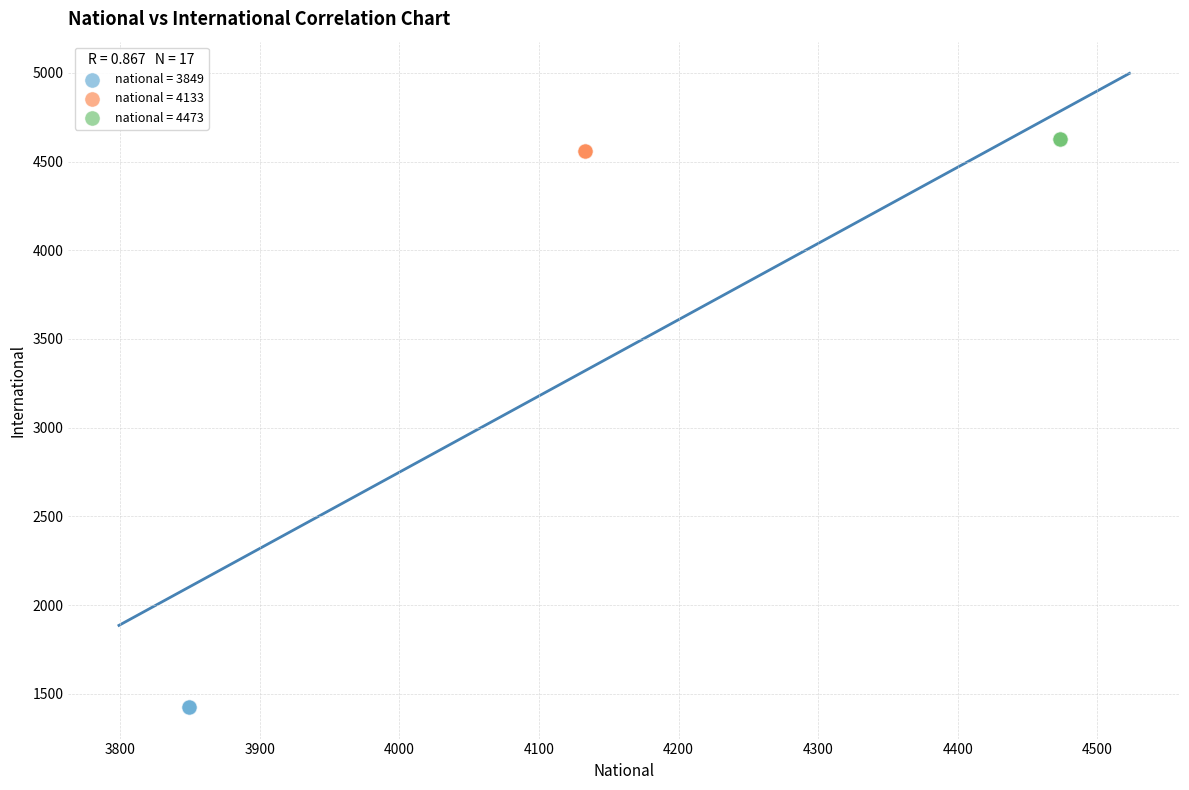

Which series contains the lowest Y value?

national = 3849